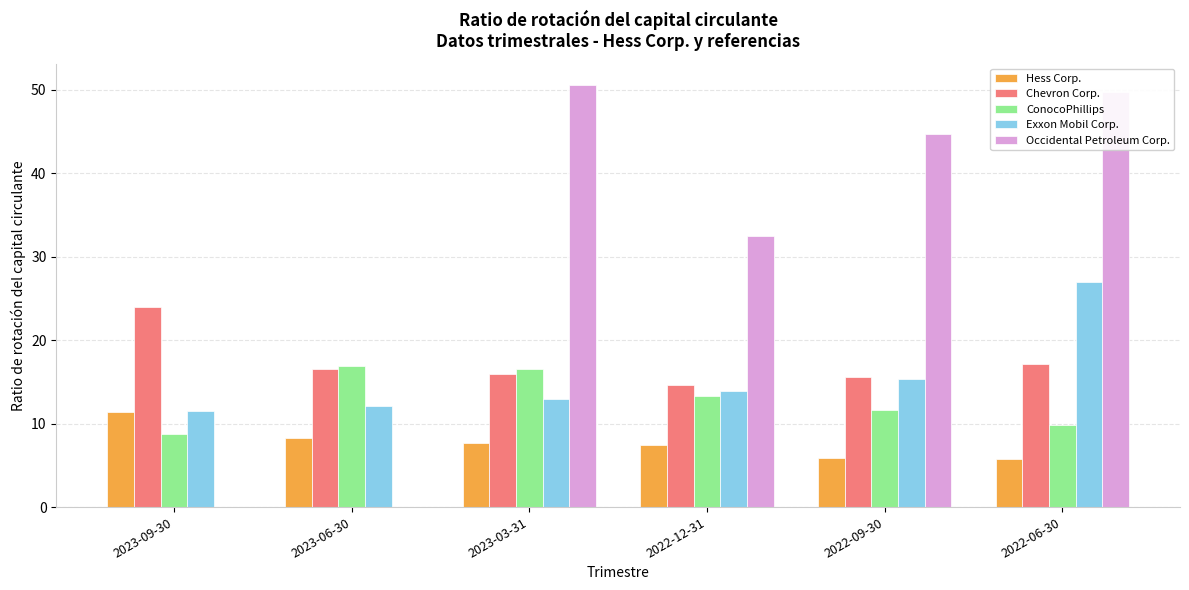

The value of Exxon Mobil Corp. at 2023-06-30 is 12.2. True or false?

True